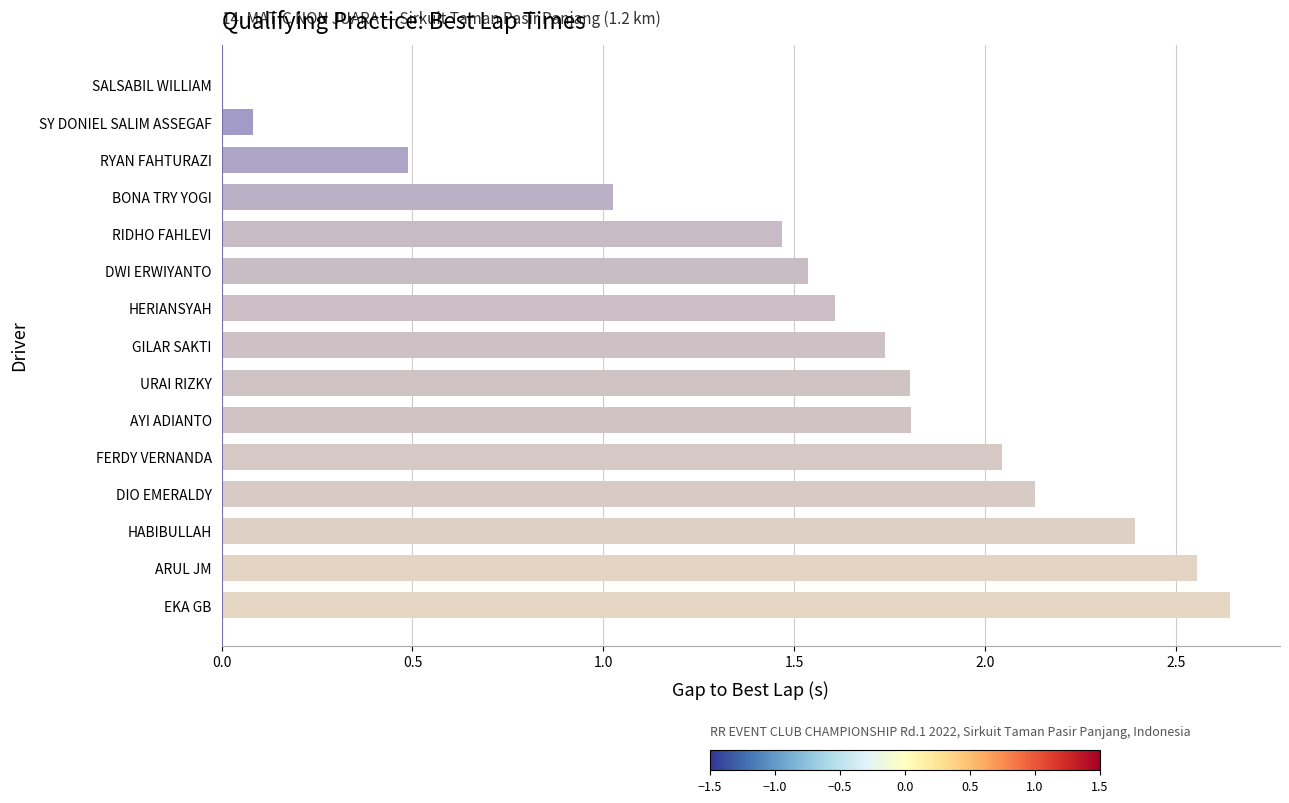

Which category has the highest value across all series?

EKA GB